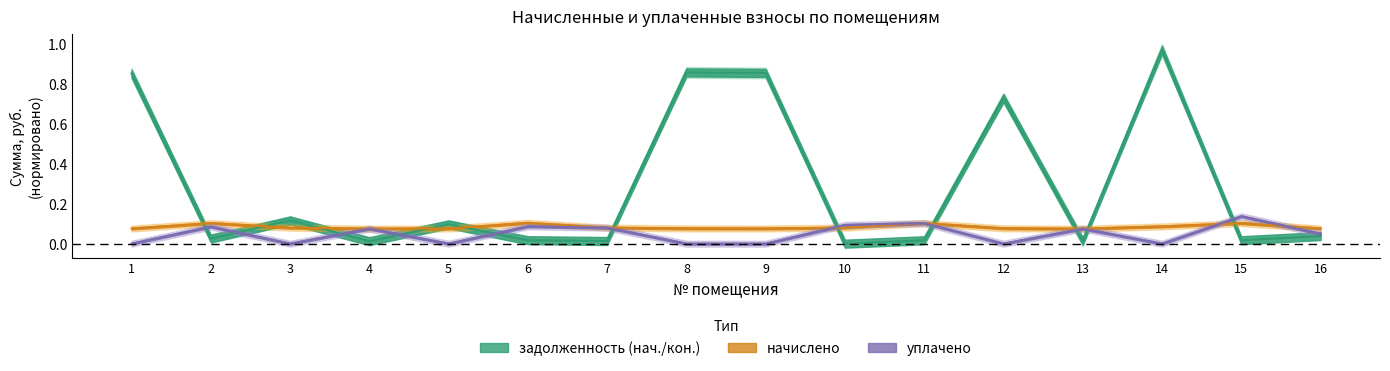

How many distinct data groups are displayed?

3